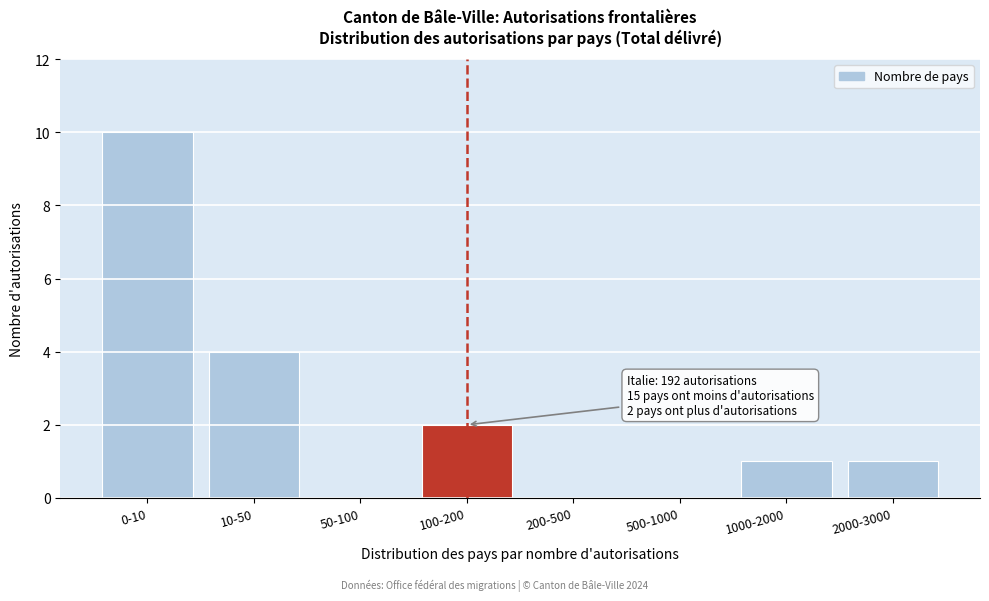

Reading left to right, extract all data points from this chart.

0-10=10	10-50=4	50-100=0	100-200=2	200-500=0	500-1000=0	1000-2000=1	2000-3000=1